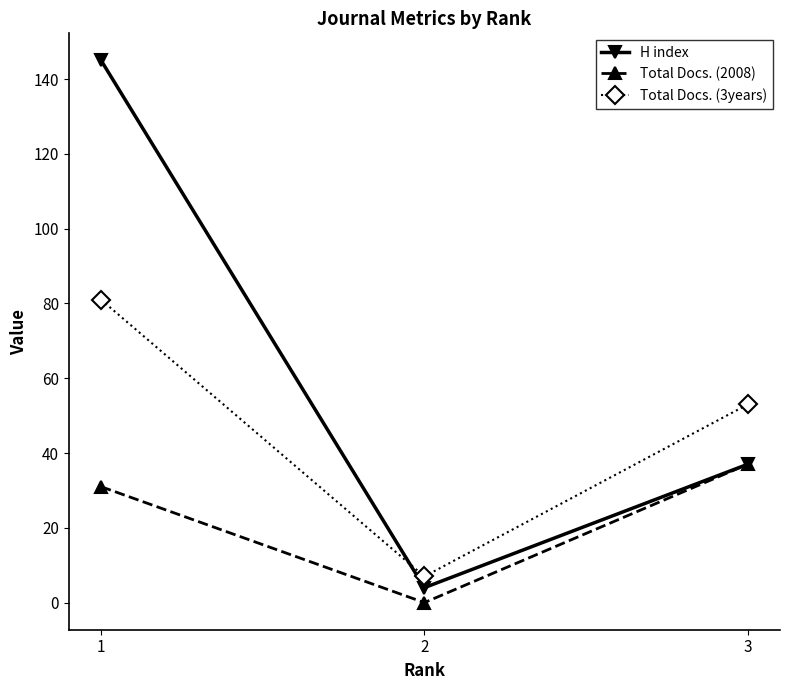

The Total Docs. (2008) series shows 16 at 2. True or false?

False